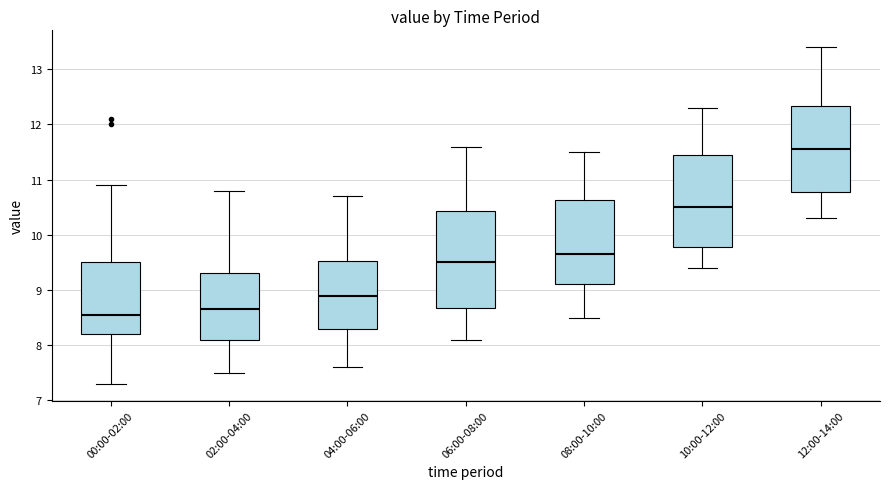

Reading left to right, transcribe this box plot: for each box, give where its median line is, the range the box spans, and where its two whiskers end, as read against the y-axis. The values are not printed on the chart, so give them approximately, as read against the axis.

00:00-02:00: median 8.6, box 8.2 to 9.5, whiskers 7.3 to 10.9
02:00-04:00: median 8.7, box 8.1 to 9.3, whiskers 7.5 to 10.8
04:00-06:00: median 8.9, box 8.3 to 9.5, whiskers 7.6 to 10.7
06:00-08:00: median 9.5, box 8.7 to 10.4, whiskers 8.1 to 11.6
08:00-10:00: median 9.7, box 9.1 to 10.6, whiskers 8.5 to 11.5
10:00-12:00: median 10.5, box 9.8 to 11.5, whiskers 9.4 to 12.3
12:00-14:00: median 11.6, box 10.8 to 12.3, whiskers 10.3 to 13.4